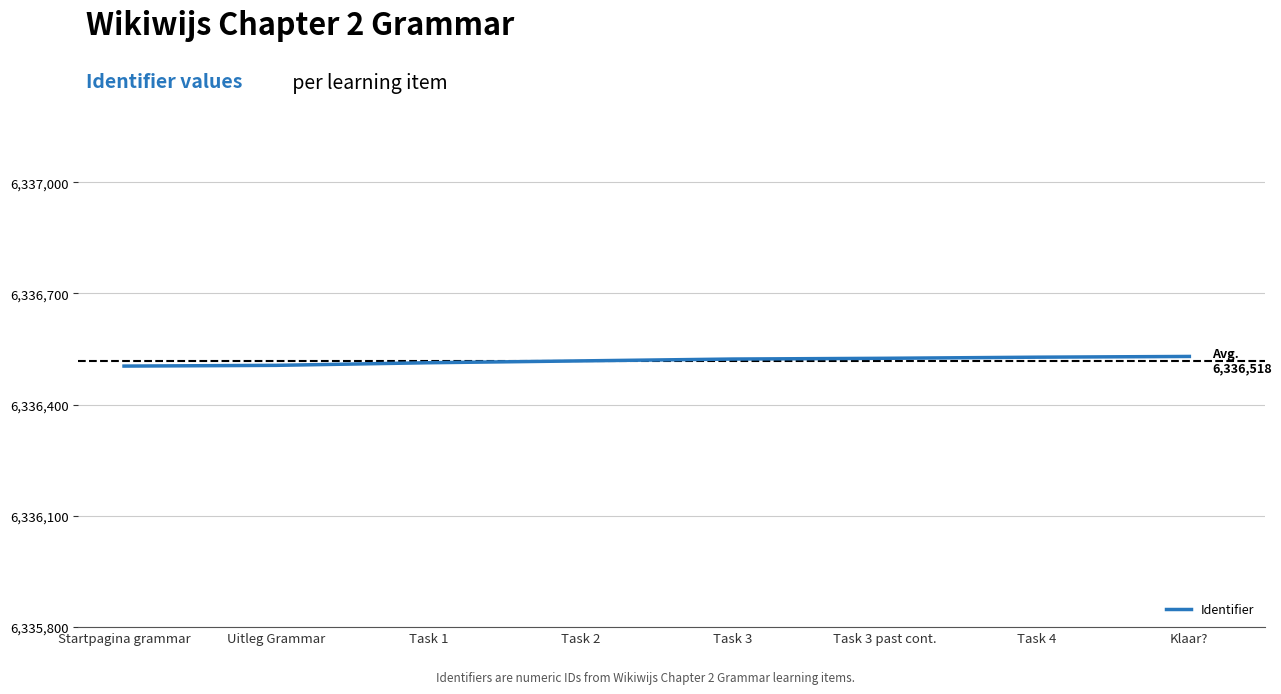

Approximately how many times larger is the value at Uitleg Grammar compared to Klaar??

1.0